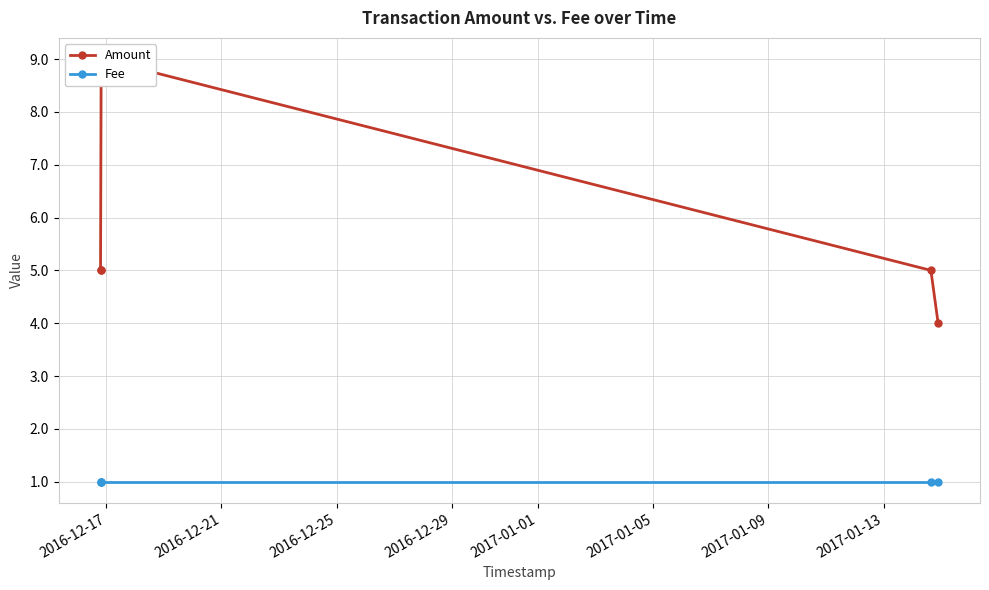

List the series in order of their peak value, lowest first.

Fee, Amount